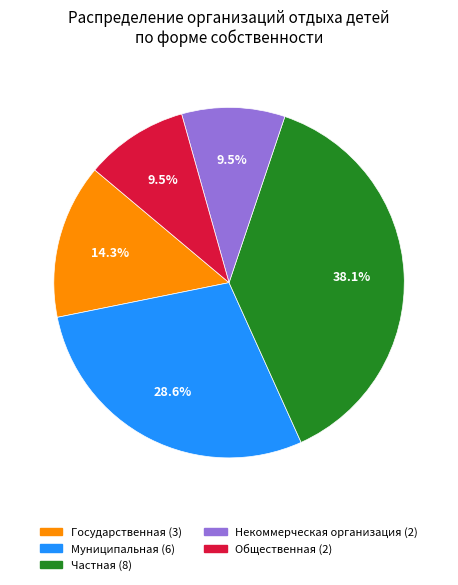

Which slice is the largest?

Частная